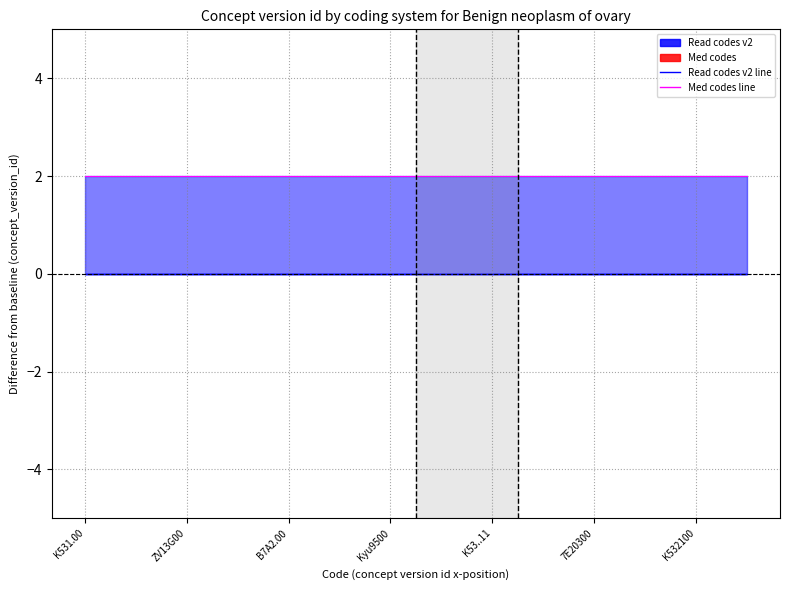

True or false: Read codes v2 line and Med codes line cross at least once.

False